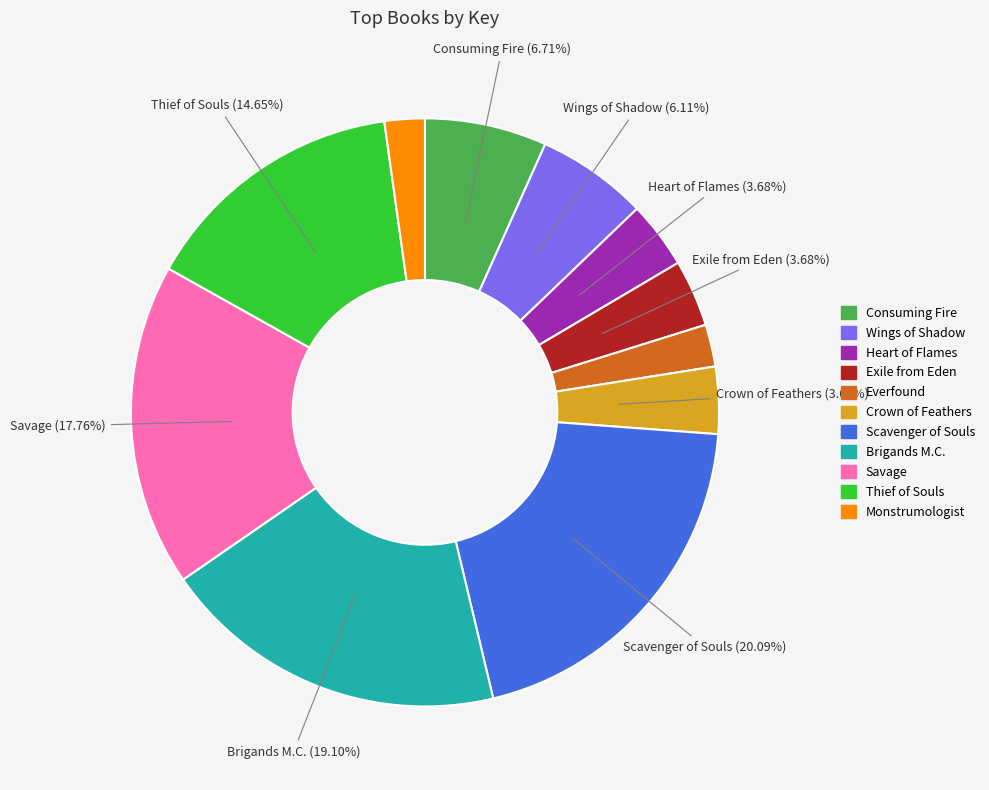

Approximately how many times larger is the value at Consuming Fire compared to Crown of Feathers?

1.8